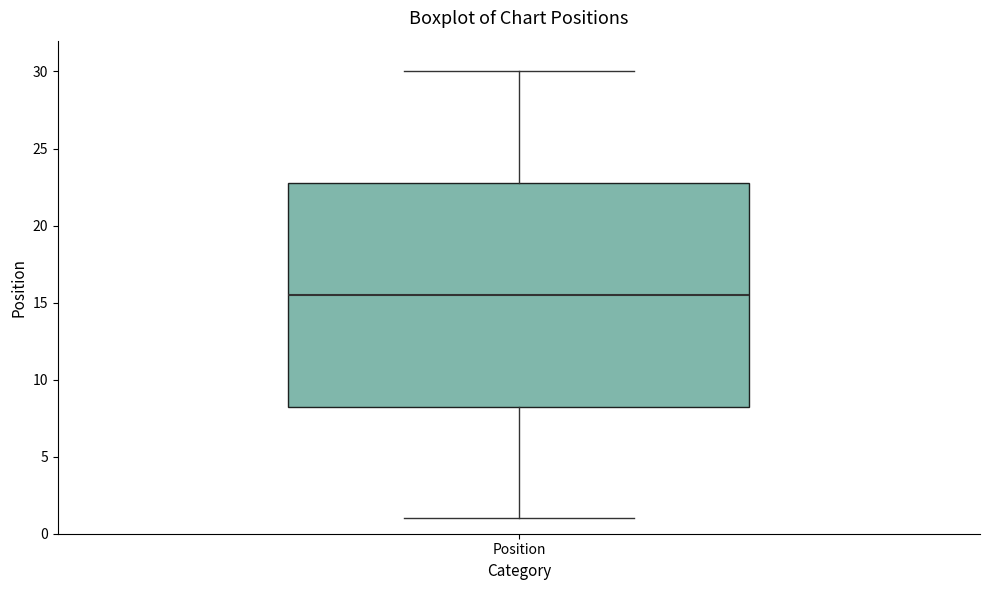

Transcribe this box plot: give where the median line is, the range the box spans, and where the two whiskers end, as read against the y-axis. The values are not printed on the chart, so give them approximately, as read against the axis.

median 15.5, box 8.5 to 23.0, whiskers 1.0 to 30.0